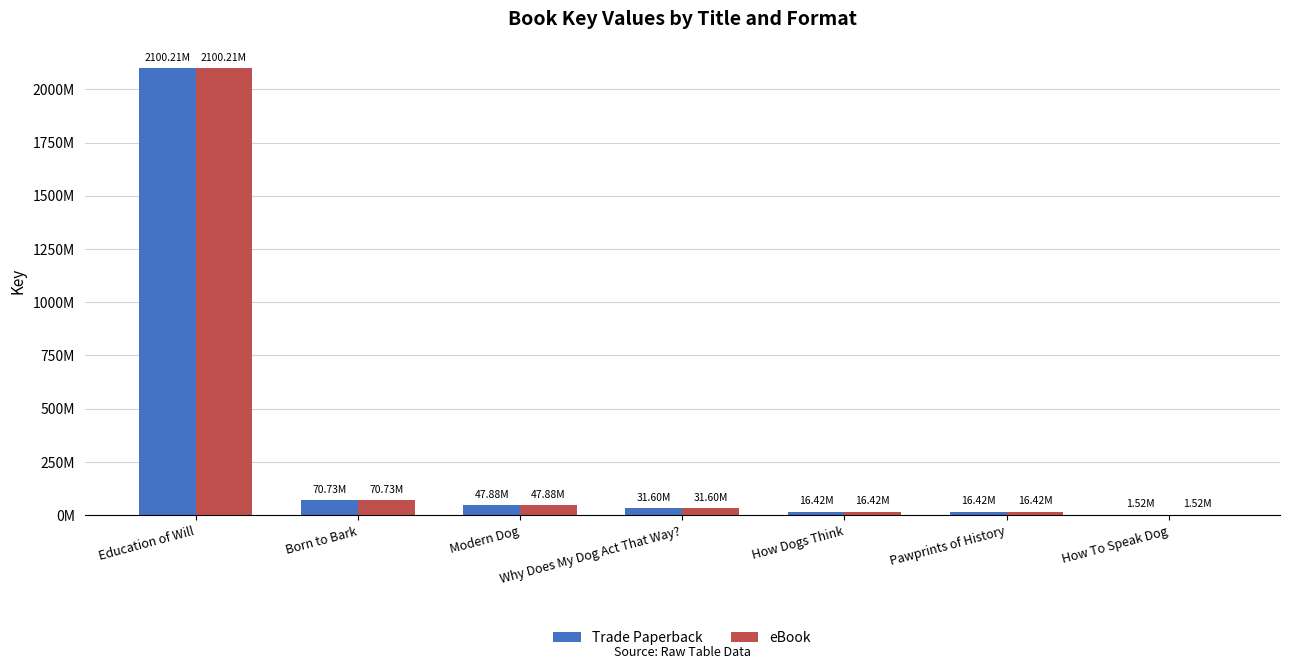

What are all the series names shown in the legend?

Trade Paperback, eBook